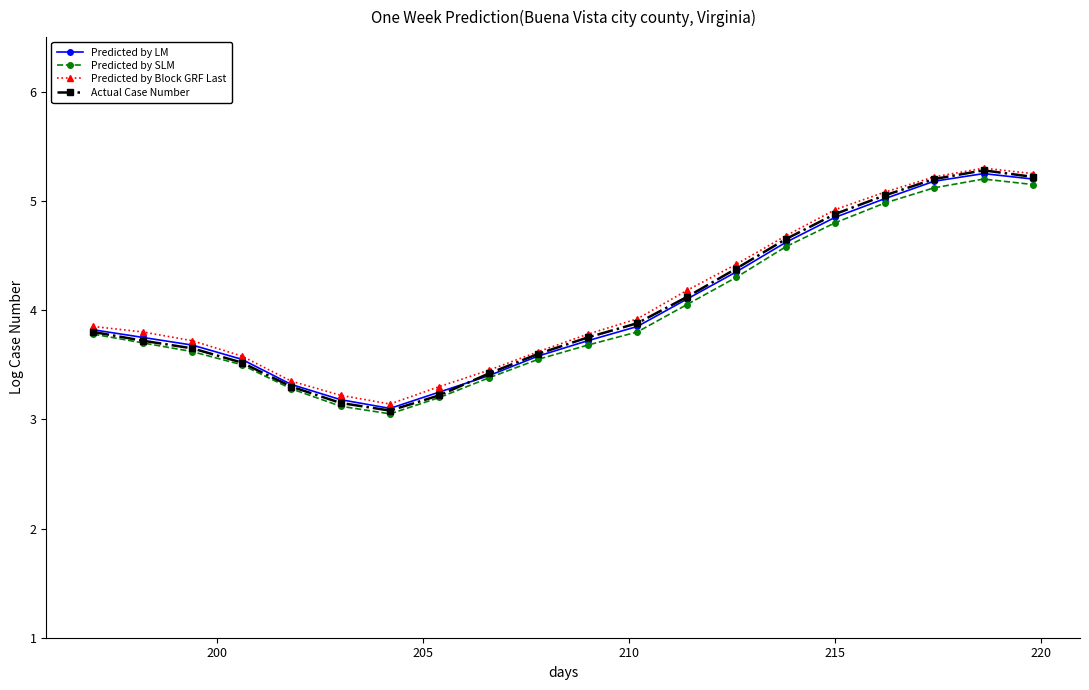

True or false: Predicted by LM has more than 2 points higher than both neighbors.

False